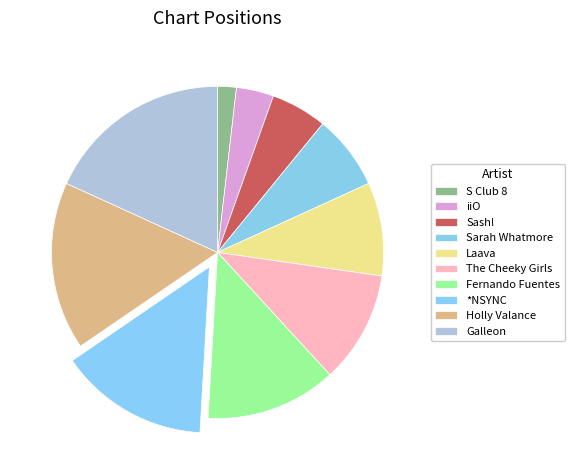

To the nearest percent, what percentage of the pie is Fernando Fuentes?

13%